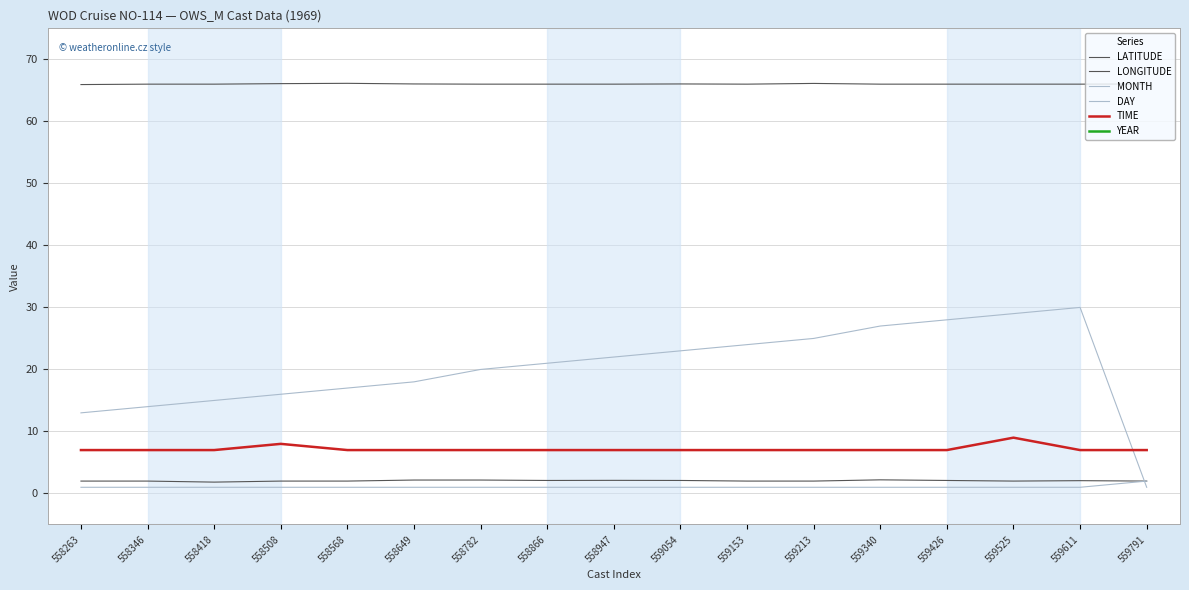

Reading left to right, list all the values displayed in this chart.

LATITUDE: 65.9	66.0	66.0	66.1	66.1	66.0	66.0	66.0	66.0	66.0	66.0	66.1	66.0	66.0	66.0	66.0	66.0
LONGITUDE: 2.0	2.0	1.8	2.0	2.0	2.2	2.2	2.1	2.1	2.1	2.0	2.0	2.2	2.1	2.0	2.1	2.0
MONTH: 1.0	1.0	1.0	1.0	1.0	1.0	1.0	1.0	1.0	1.0	1.0	1.0	1.0	1.0	1.0	1.0	2.0
DAY: 13.0	14.0	15.0	16.0	17.0	18.0	20.0	21.0	22.0	23.0	24.0	25.0	27.0	28.0	29.0	30.0	1.0
TIME: 7.0	7.0	7.0	8.0	7.0	7.0	7.0	7.0	7.0	7.0	7.0	7.0	7.0	7.0	9.0	7.0	7.0
YEAR: 1969.0	1969.0	1969.0	1969.0	1969.0	1969.0	1969.0	1969.0	1969.0	1969.0	1969.0	1969.0	1969.0	1969.0	1969.0	1969.0	1969.0